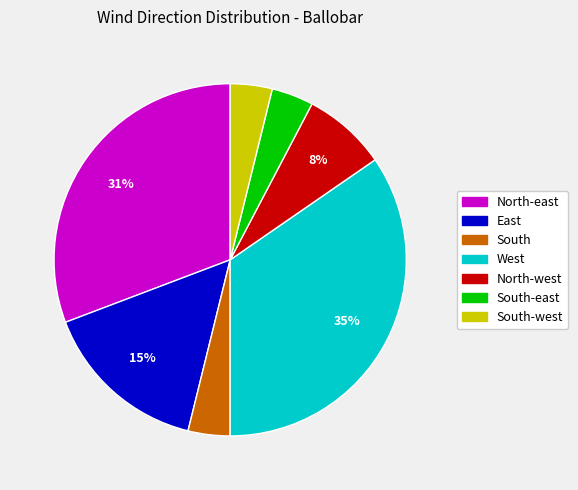

Is there any slice that represents more than half of the pie?

No